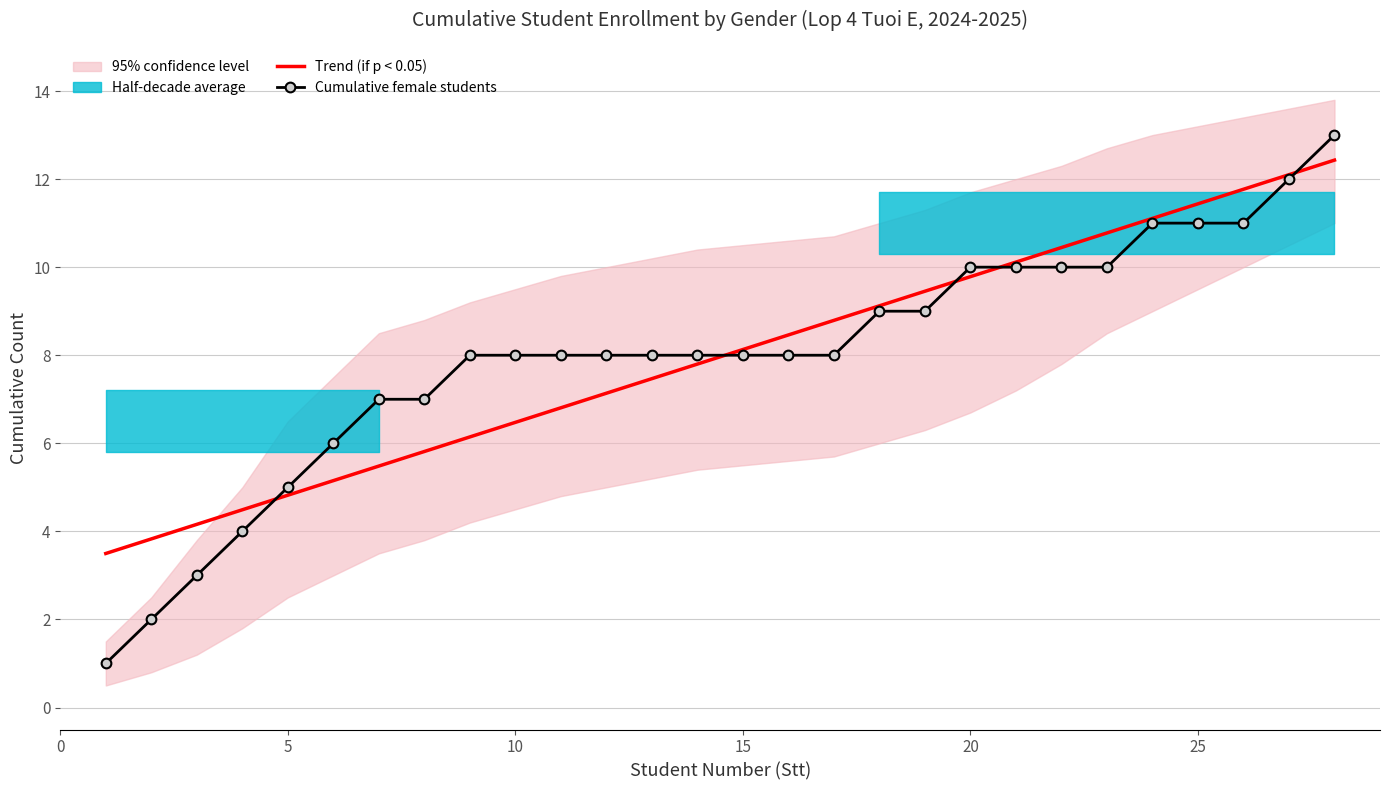

What is the highest value of the Cumulative female students series?

13.0